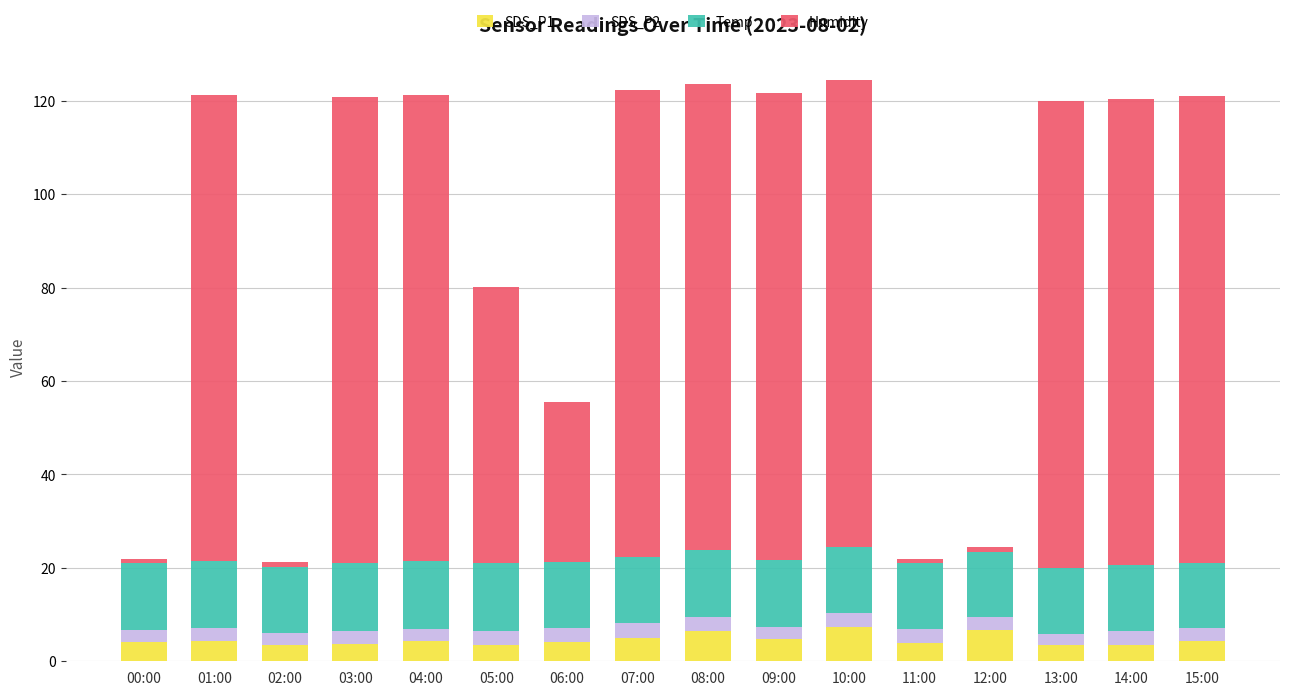

The value of SDS_P1 at 11:00 is 3.9. True or false?

True